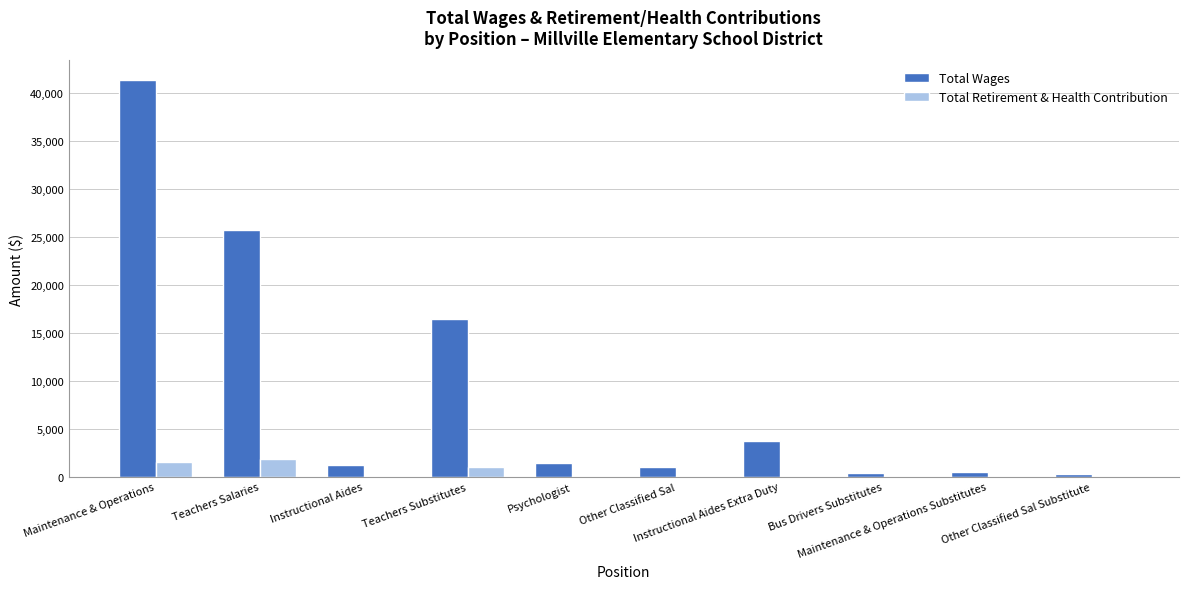

What is the total value across all series at Teachers Salaries?

27569